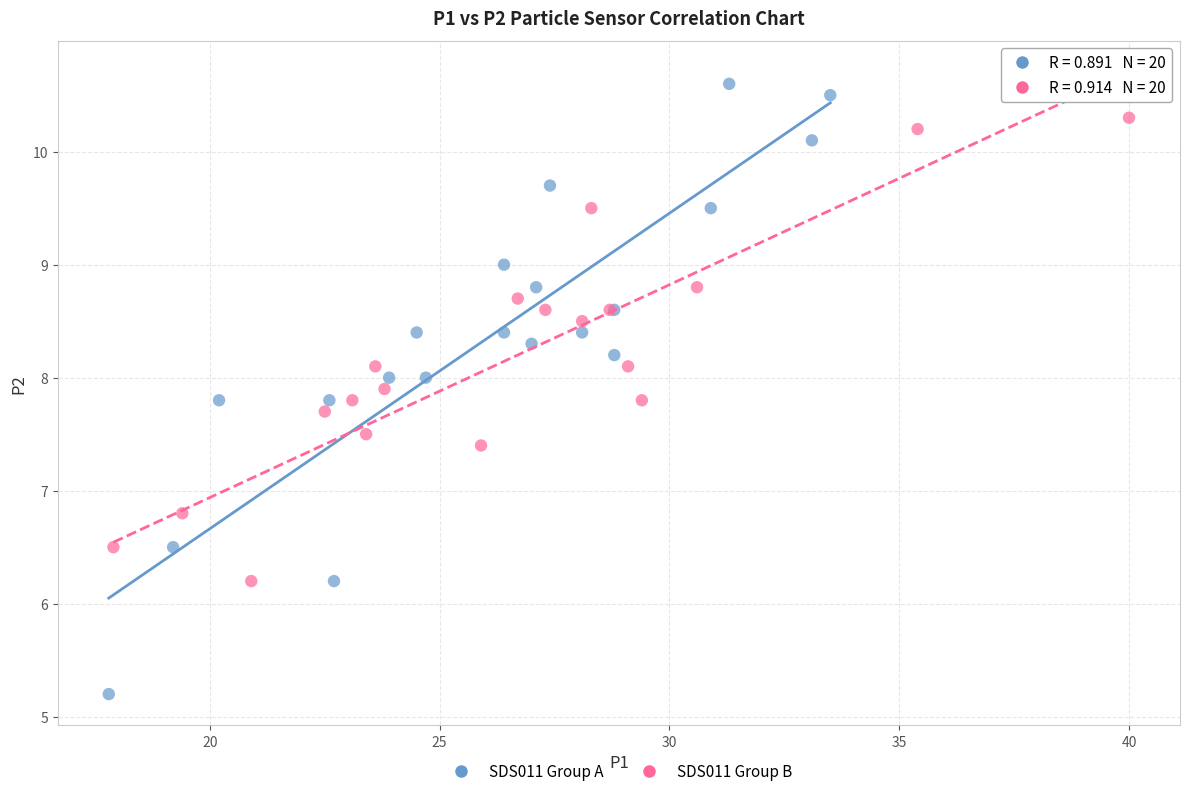

Which series contains the lowest Y value?

SDS011 Group A